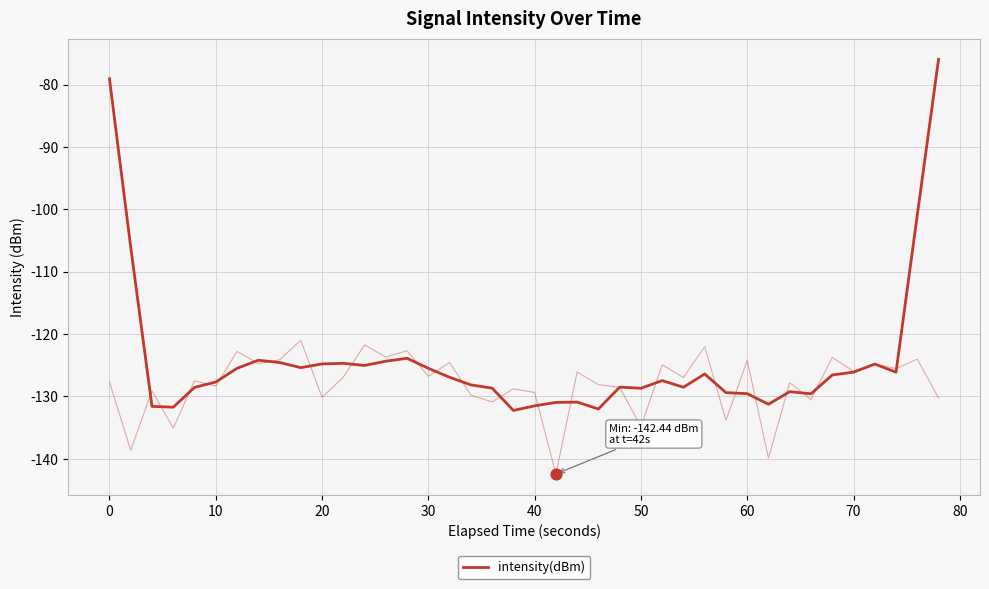

Which has a higher value, −10 or 35?

−10